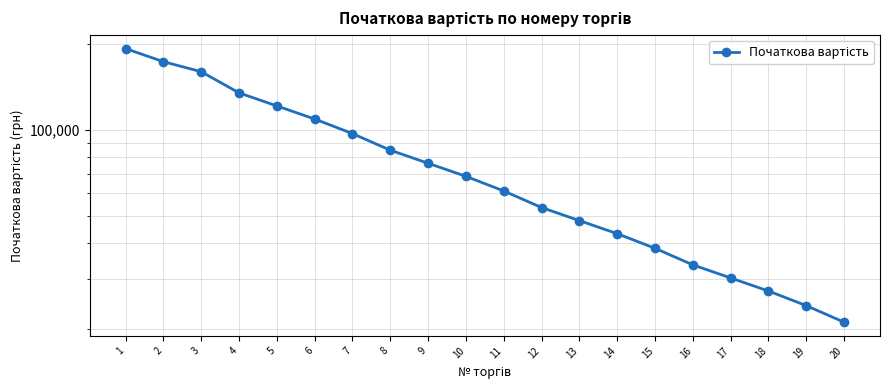

What value does the data have at 15?

38473.8